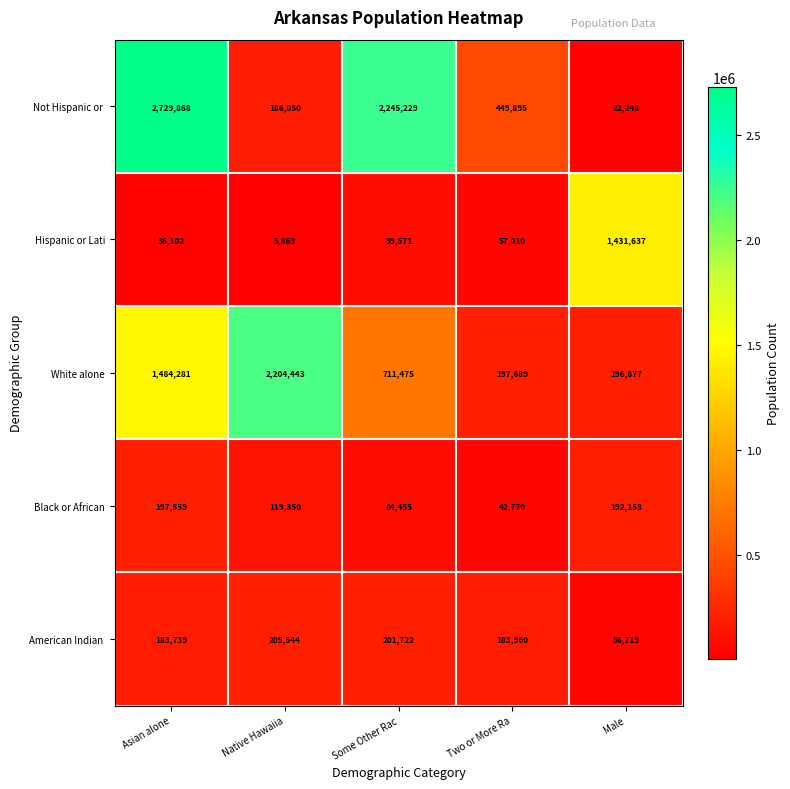

What is the difference between the second highest and minimum values in the Hispanic or Lati series?

93708